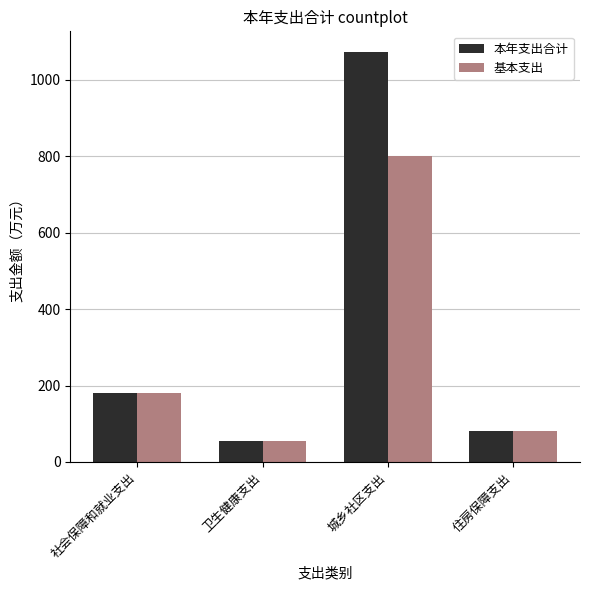

Which series has the largest range (max minus min)?

本年支出合计